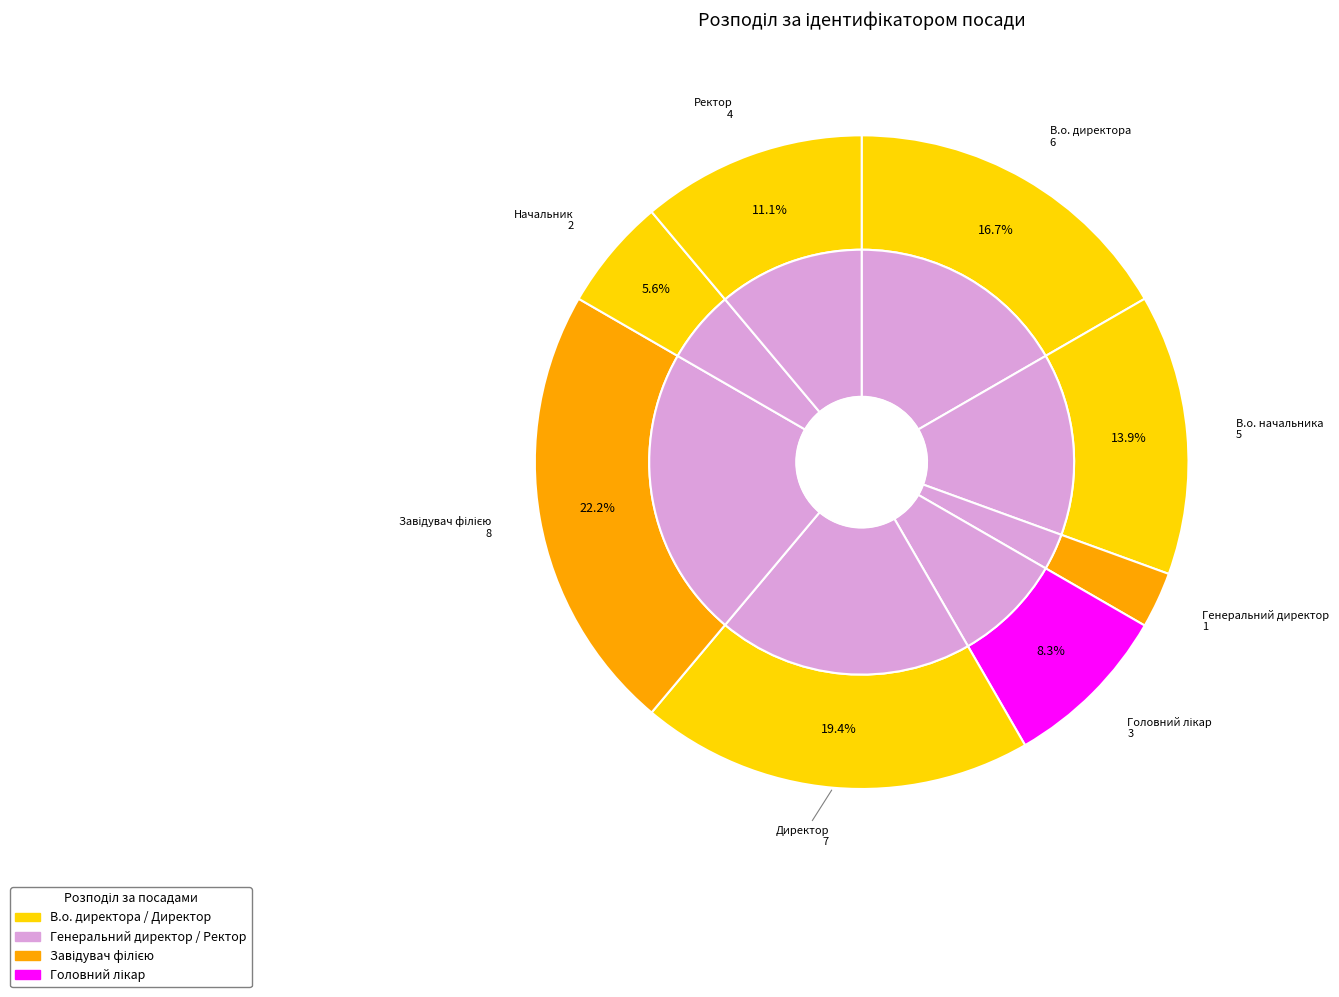

Is Головний лікар the majority of the pie?

No